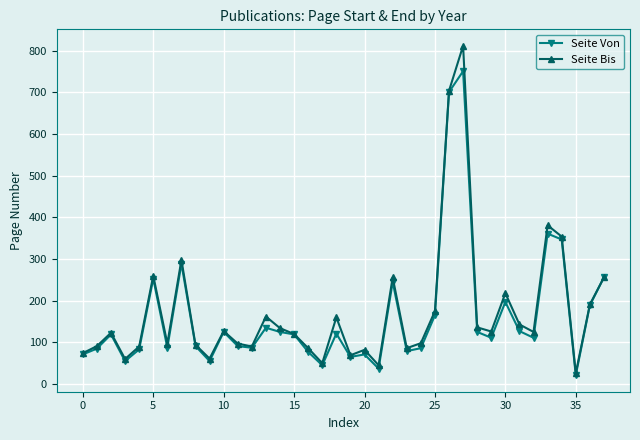

True or false: Seite Von has more than 2 interior local peaks.

True